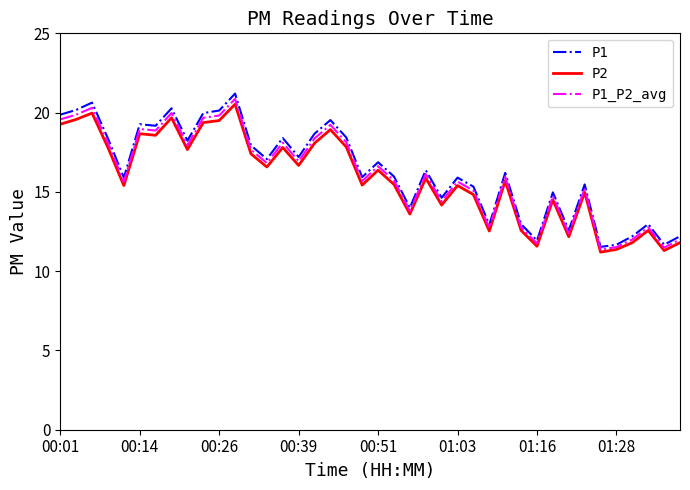

Which series has the widest spread of values?

P1